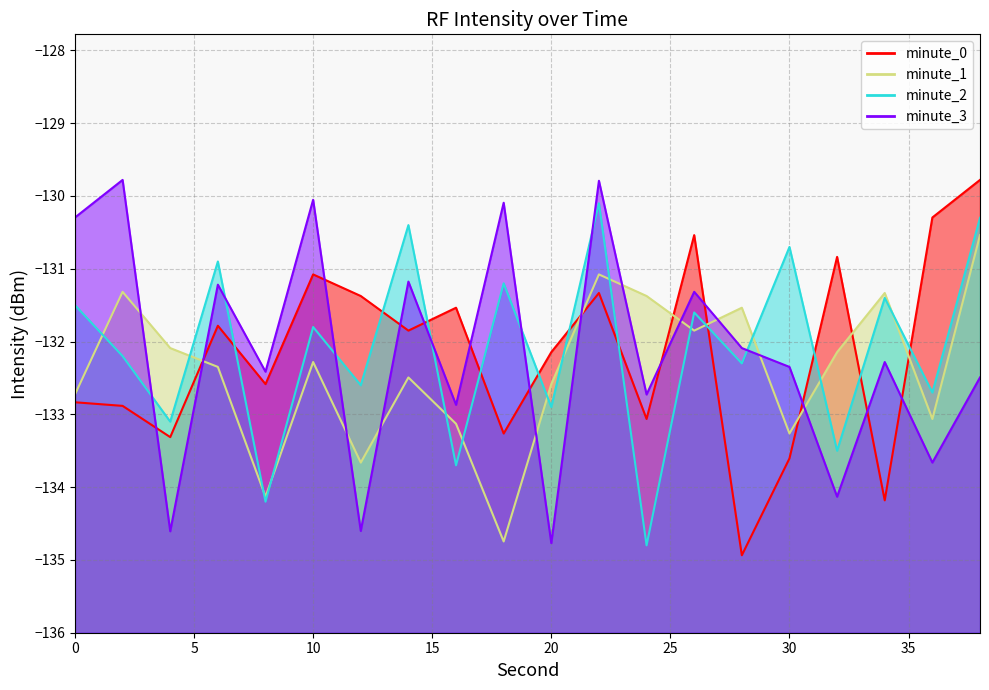

Which has a higher value, 22 or 18?

22